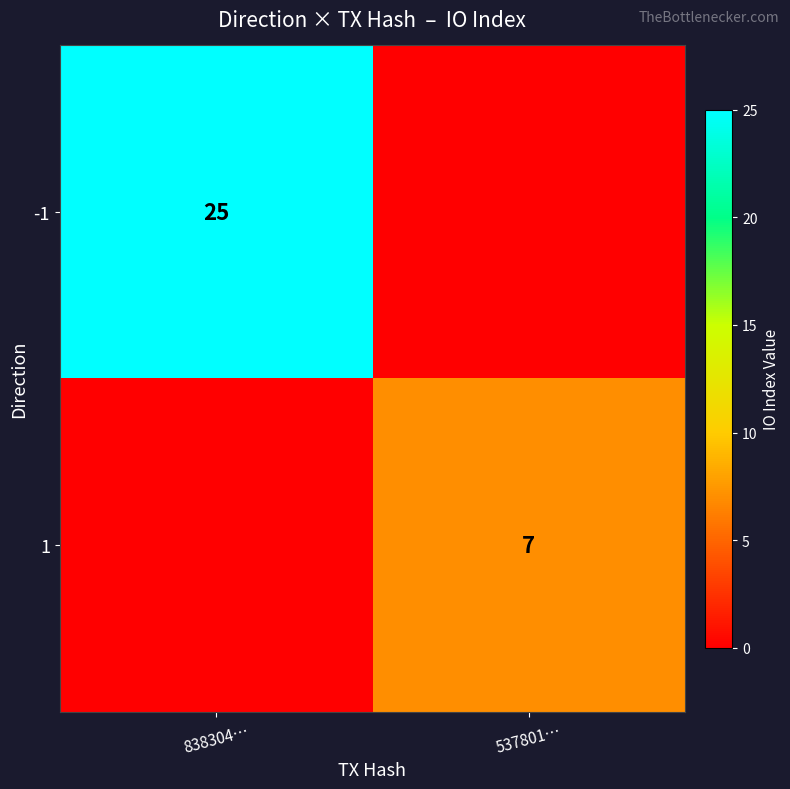

True or false: 1 has a value of 0 at 838304….

True